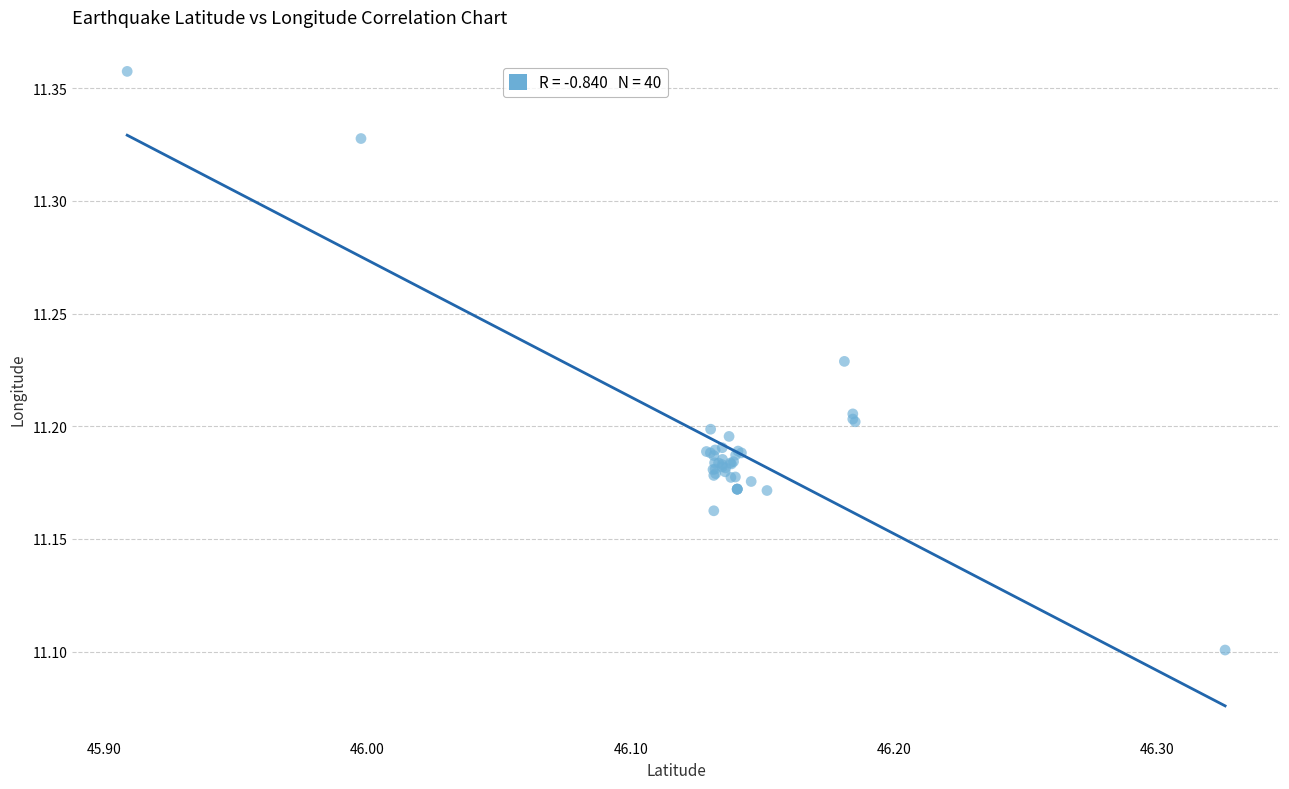

What Y value in the scatter plot is closest to 11?

11.1